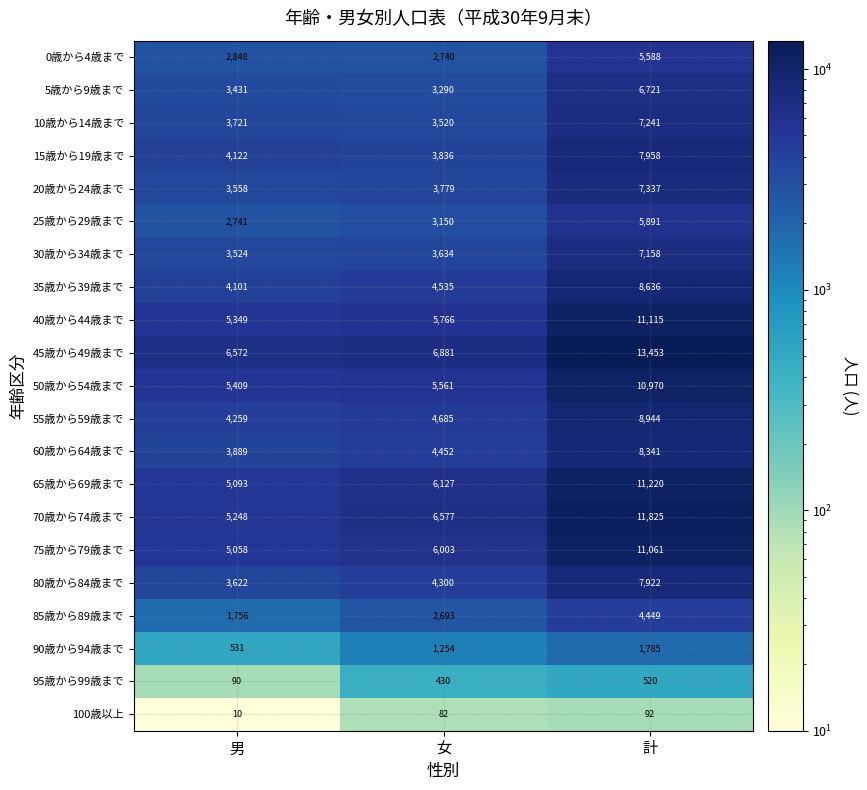

Which series has the largest range (max minus min)?

45歳から49歳まで